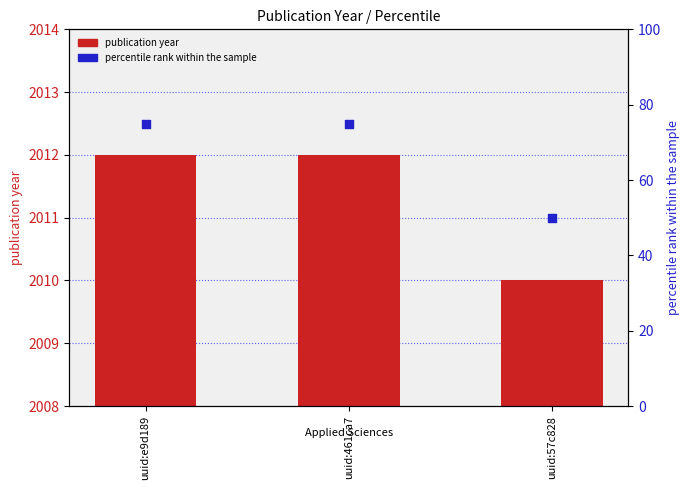

What are all the series names shown in the legend?

publication year, percentile rank within the sample